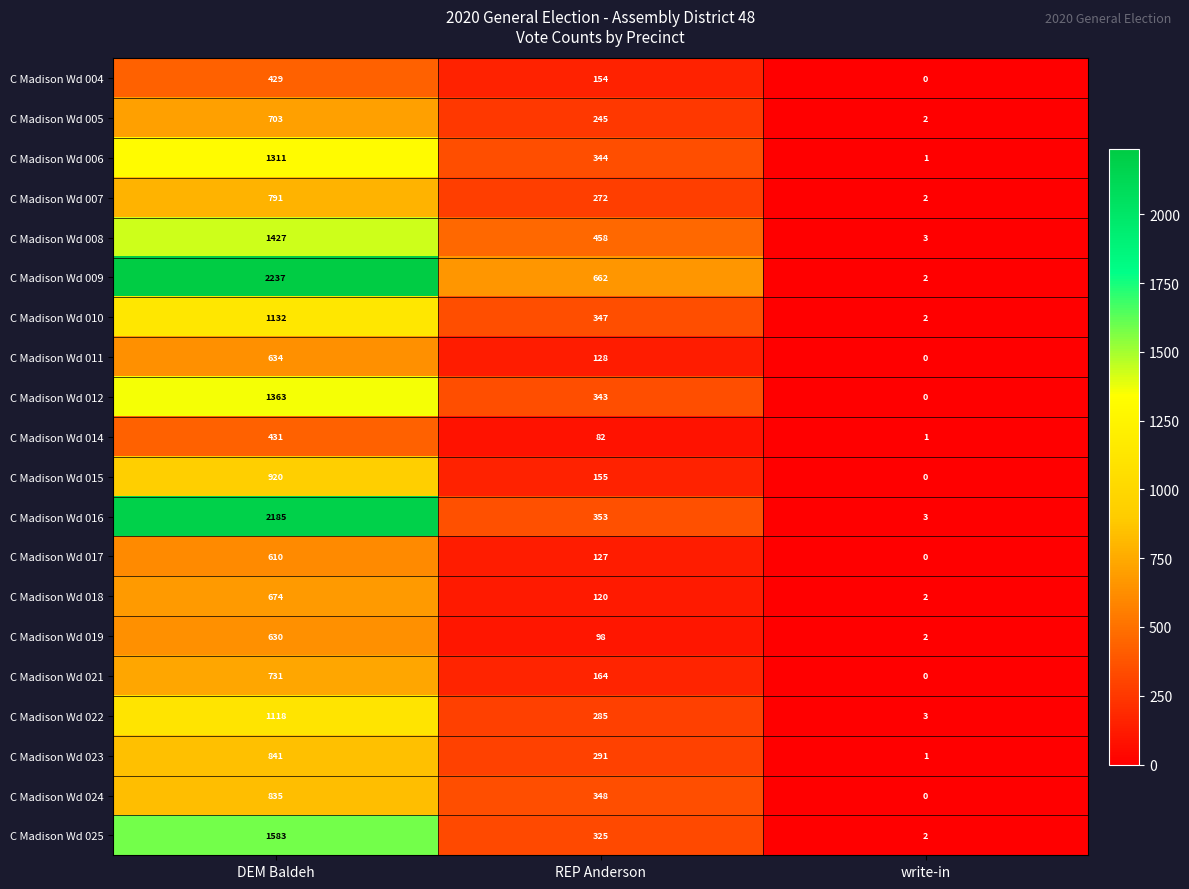

Is it true that C Madison Wd 022 equals 1467 at DEM Baldeh?

False